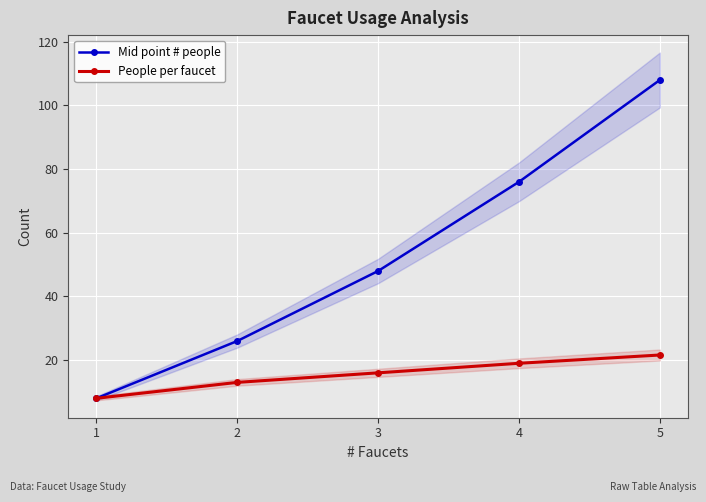

The value of Mid point # people at 2 is 41.4. True or false?

False